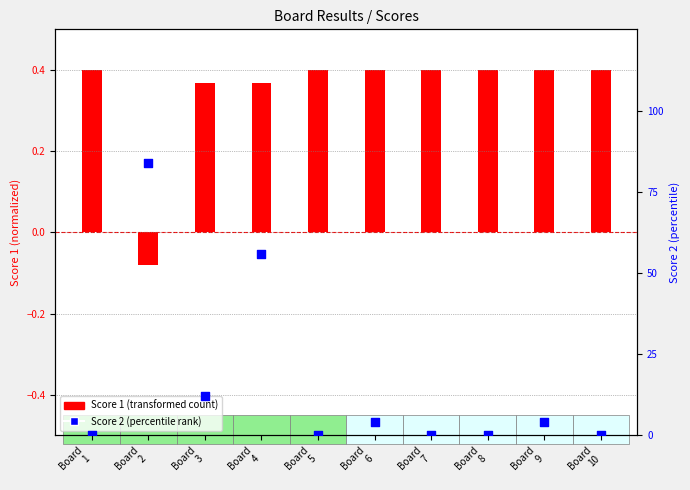

What are all the series names shown in the legend?

Score 1 (transformed), Score 2 (percentile)